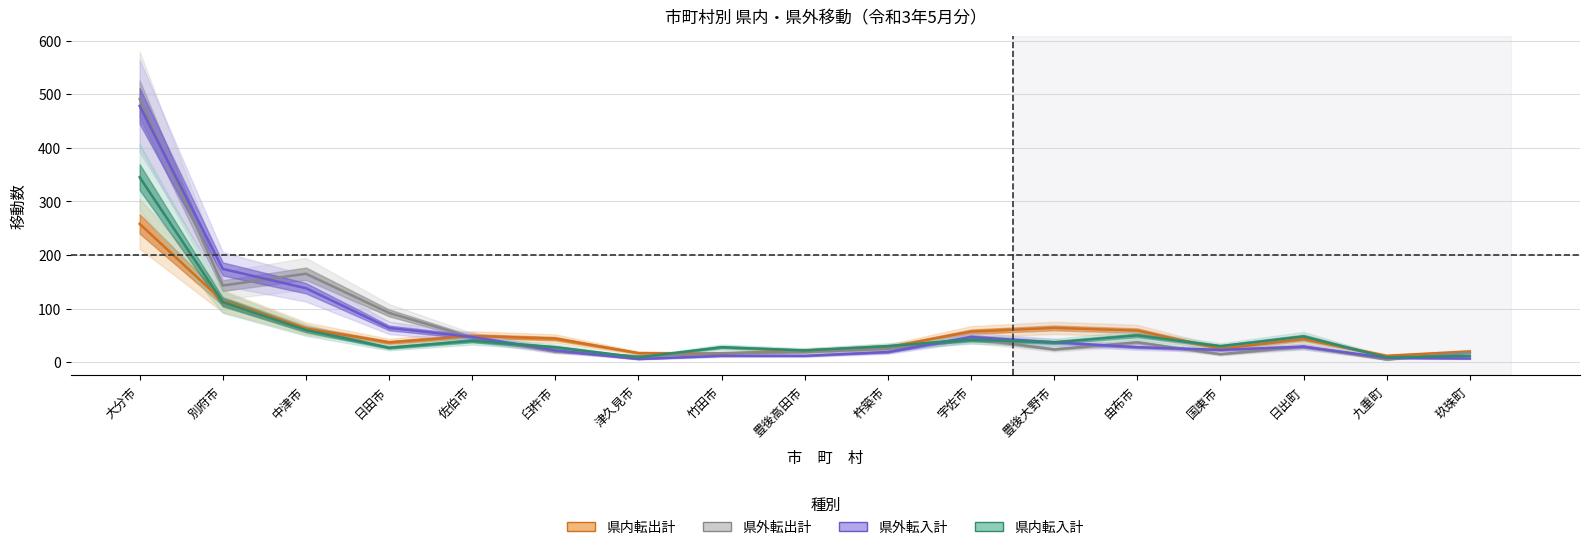

How many interior local valleys does the 県外転入計 series have?

2